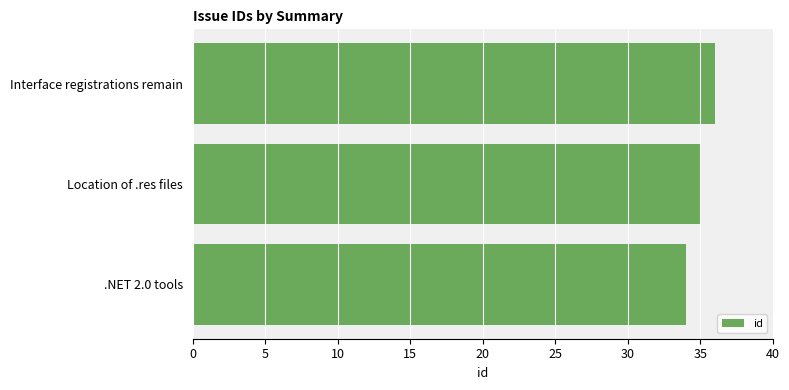

Are the bars horizontal?

Yes